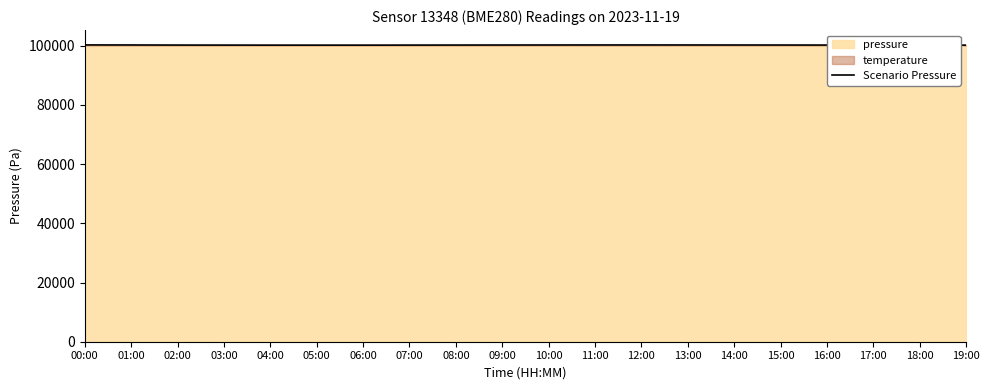

What is the approximate value at 18:00?

100175.6